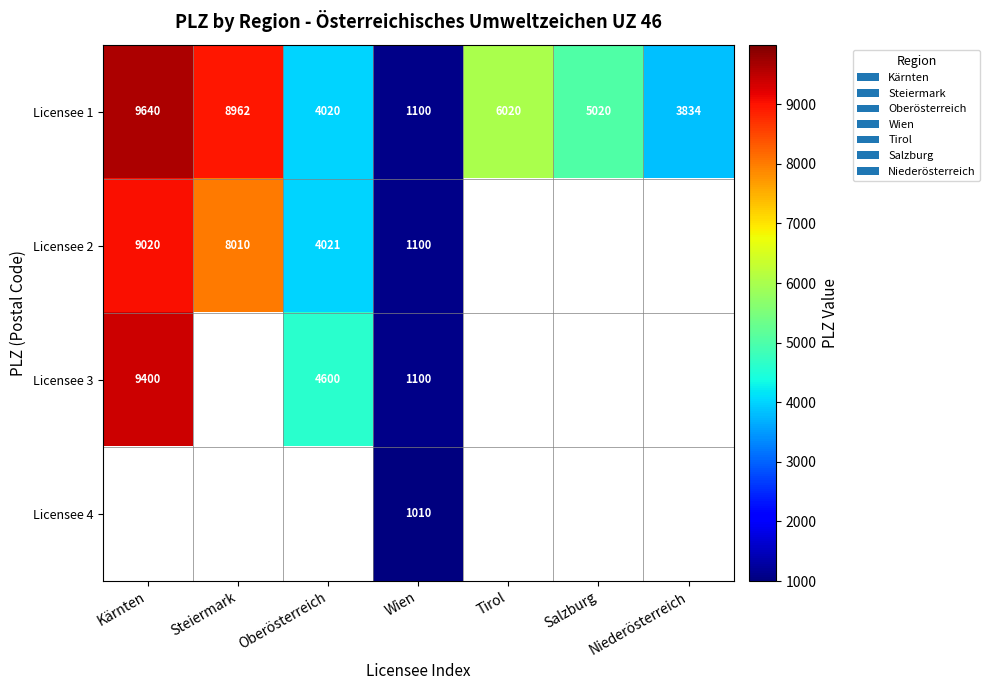

Is it true that Licensee 2 equals 12772 at Steiermark?

False